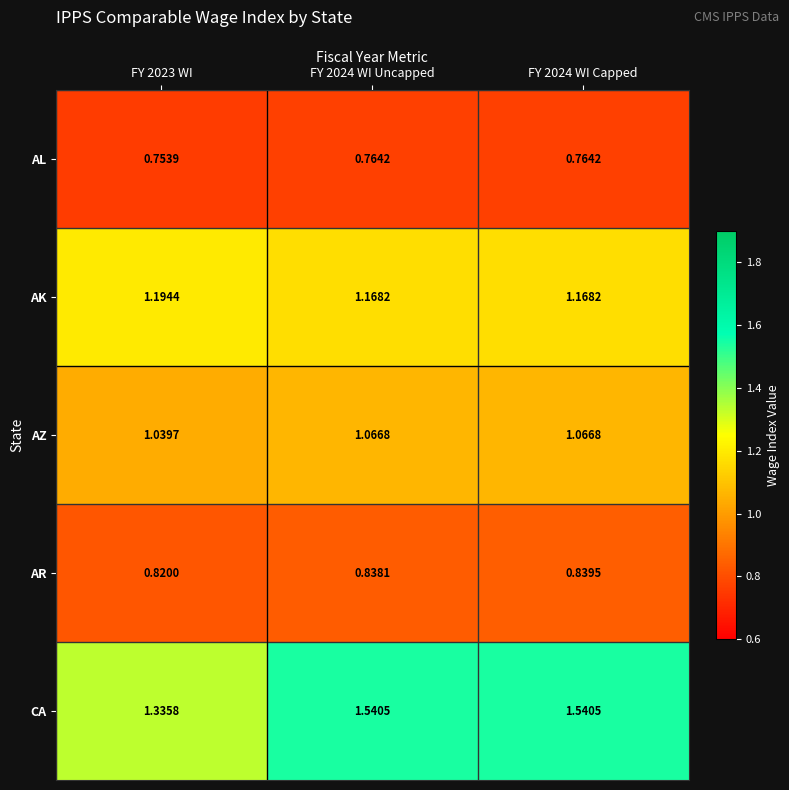

Is the value of AR at FY 2024 WI Capped greater than the value of AZ at FY 2023 WI?

No